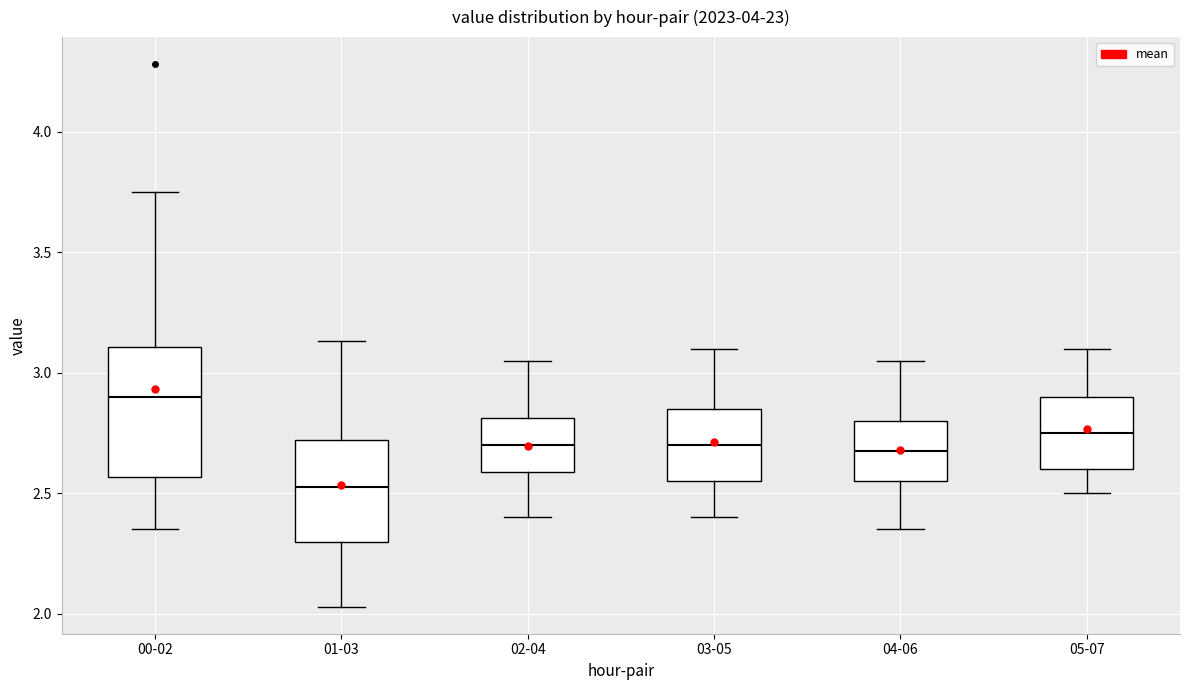

Reading left to right, transcribe this box plot: for each box, give where its median line is, the range the box spans, and where its two whiskers end, as read against the y-axis. The values are not printed on the chart, so give them approximately, as read against the axis.

00-02: median 2.90, box 2.55 to 3.10, whiskers 2.35 to 3.75
01-03: median 2.55, box 2.30 to 2.70, whiskers 2.05 to 3.15
02-04: median 2.70, box 2.60 to 2.80, whiskers 2.40 to 3.05
03-05: median 2.70, box 2.55 to 2.85, whiskers 2.40 to 3.10
04-06: median 2.70, box 2.55 to 2.80, whiskers 2.35 to 3.05
05-07: median 2.75, box 2.60 to 2.90, whiskers 2.50 to 3.10